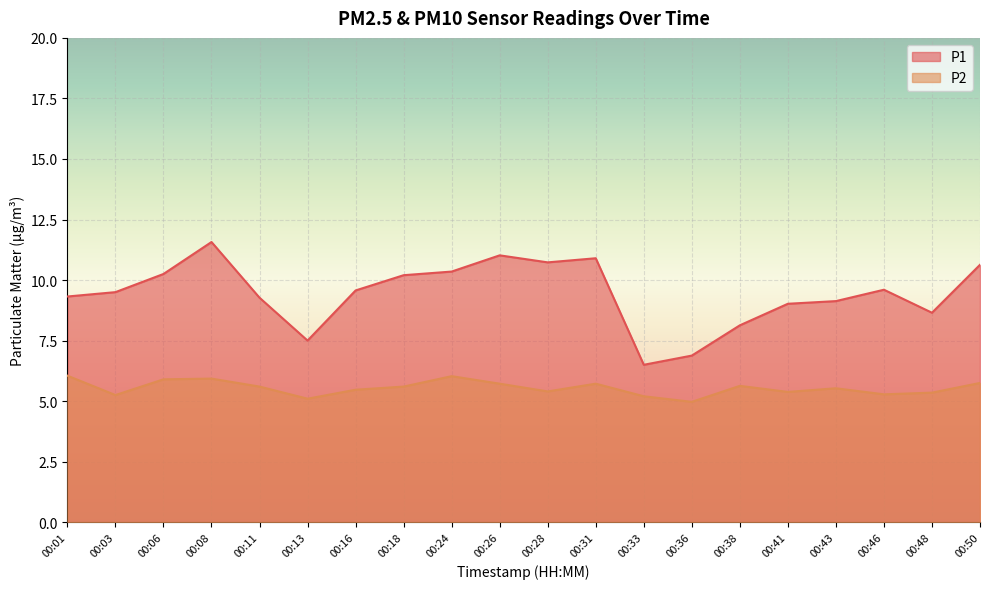

At which category does P1 reach its first local valley?

00:13